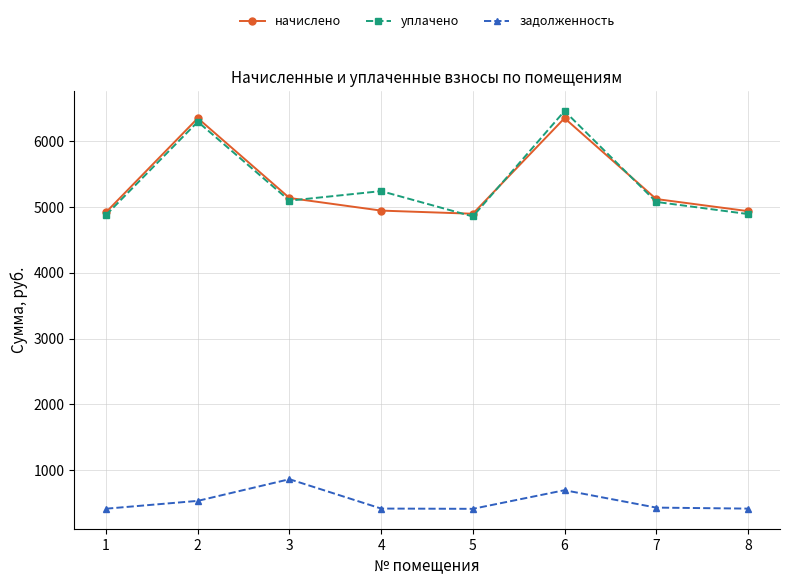

What is the difference between the highest and lowest values at 2?

5824.2